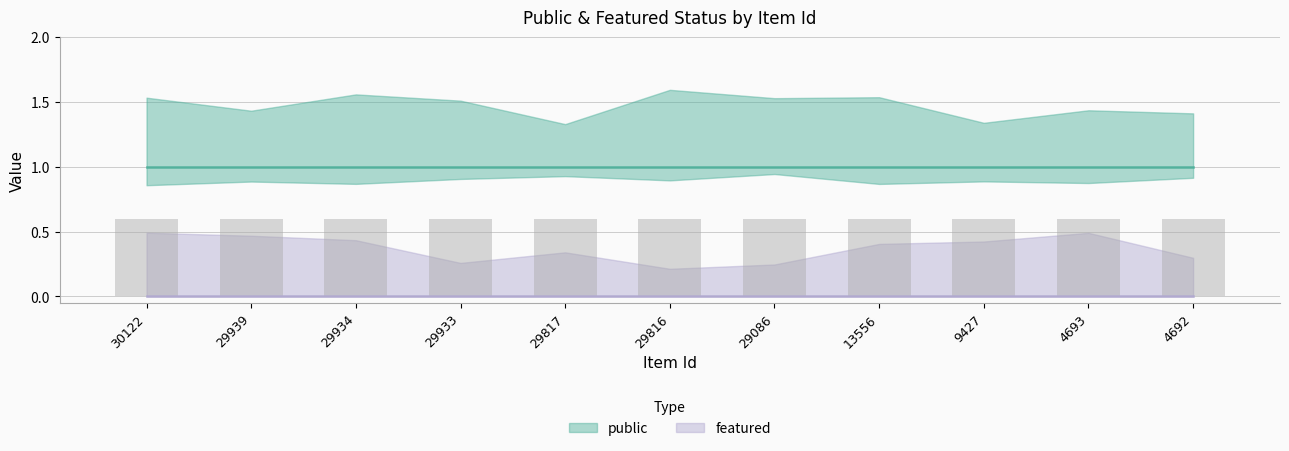

List the series in order of their overall mean, lowest first.

featured, public